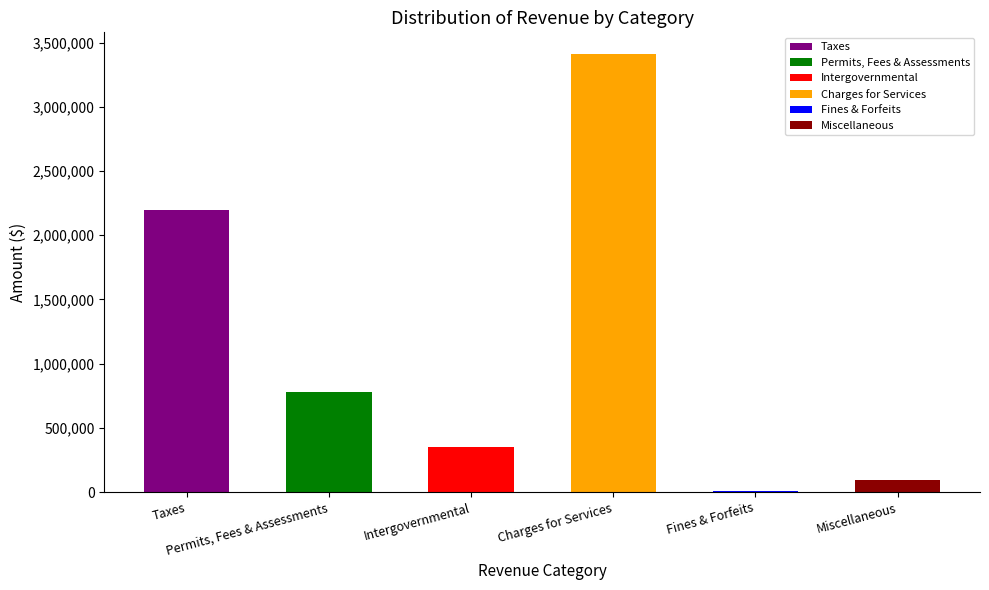

What is the value of the General bar at the 5th from the left?

11172